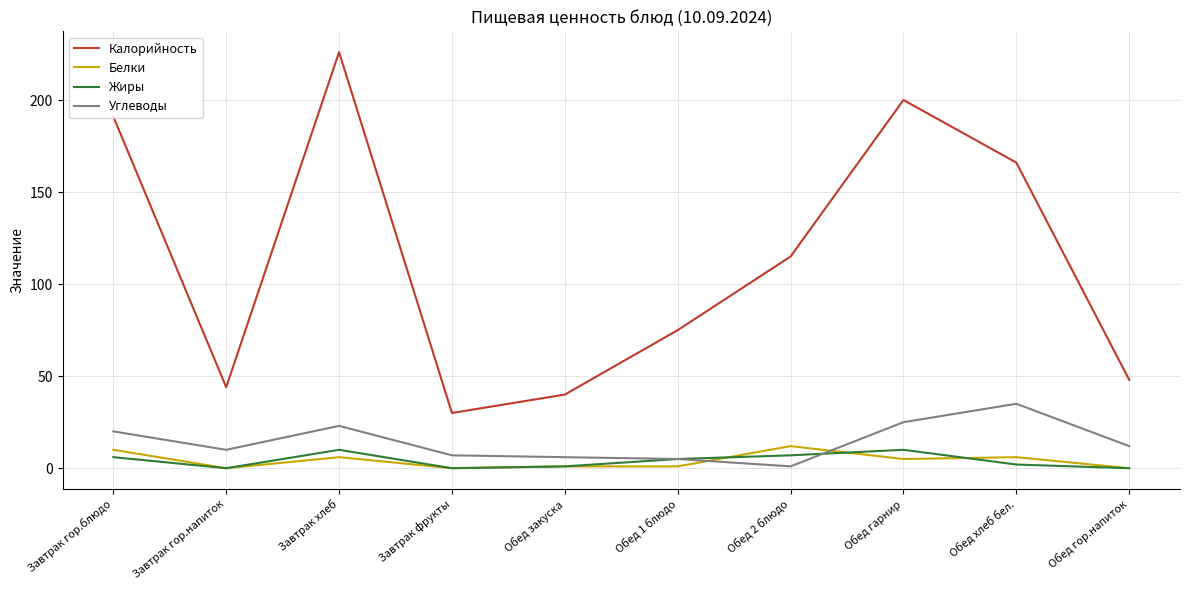

True or false: Калорийность has a value of 200 at Обед гарнир.

True